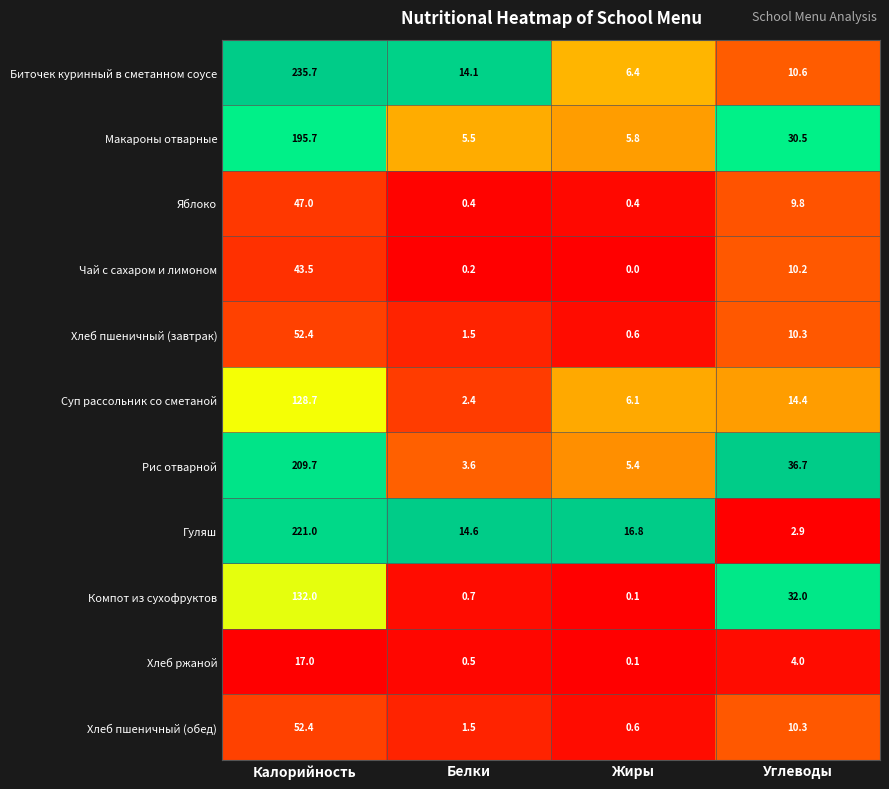

At which category does the chart reach its peak across all series?

Калорийность